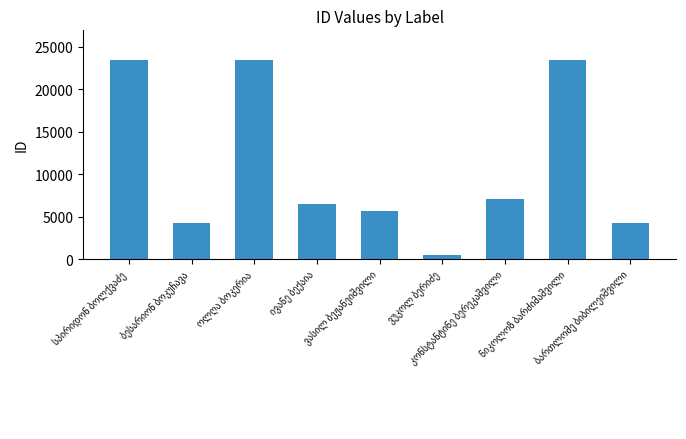

What is the average value?

10922